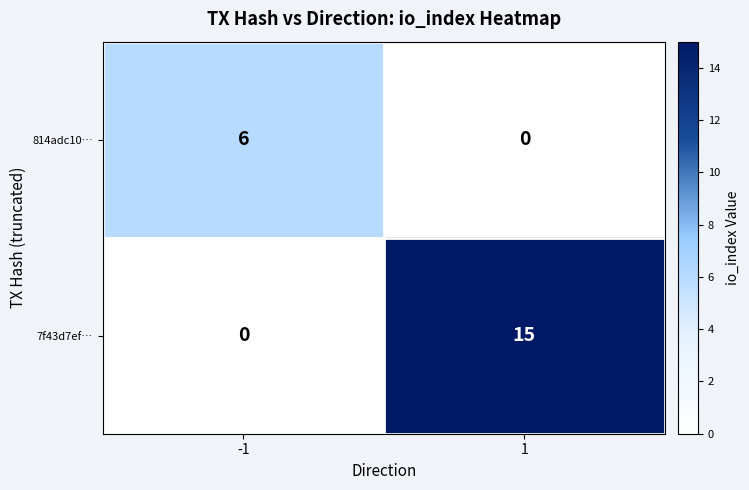

Reading left to right, transcribe all the data shown in this chart.

814adc10…: -1=6	1=0
7f43d7ef…: -1=0	1=15